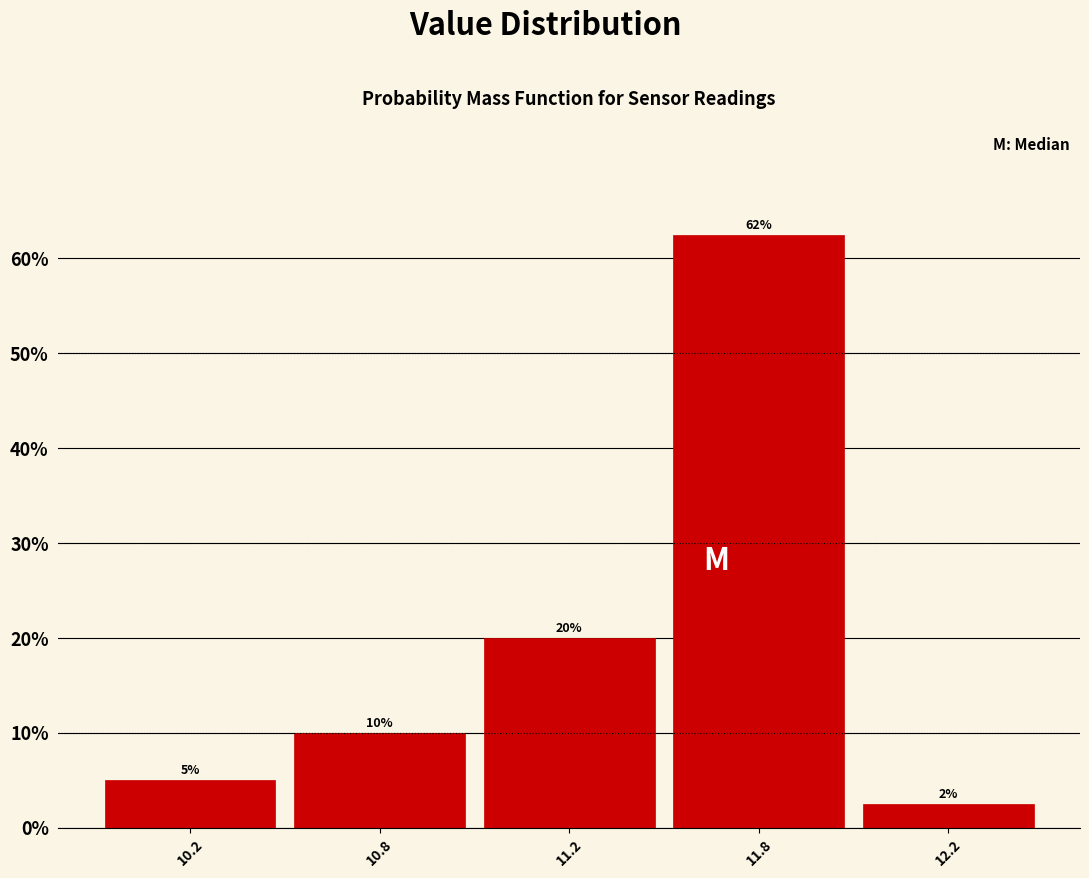

Rank the categories by value from lowest to highest.

12.2, 10.2, 10.8, 11.2, 11.8